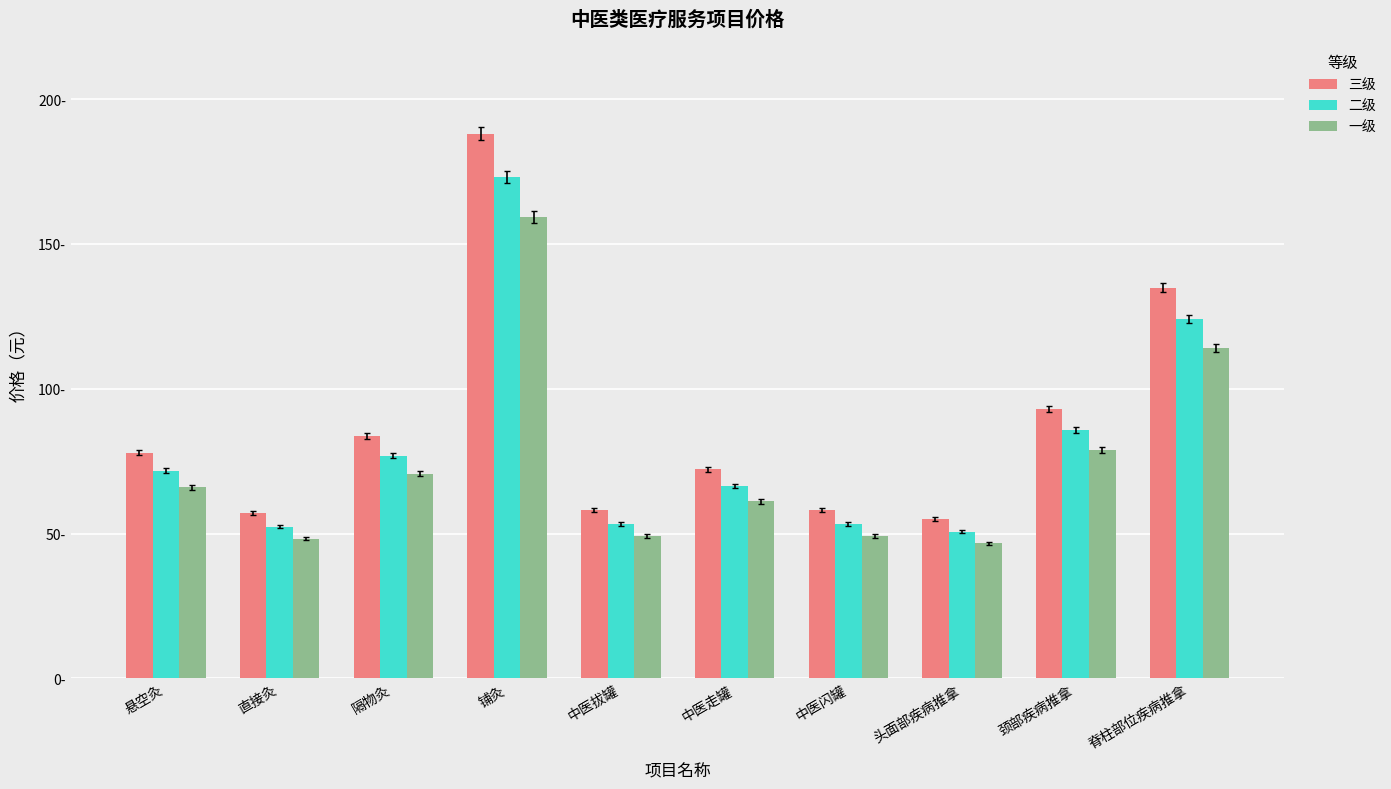

Is it true that 二级 equals 85.7 at 颈部疾病推拿?

True